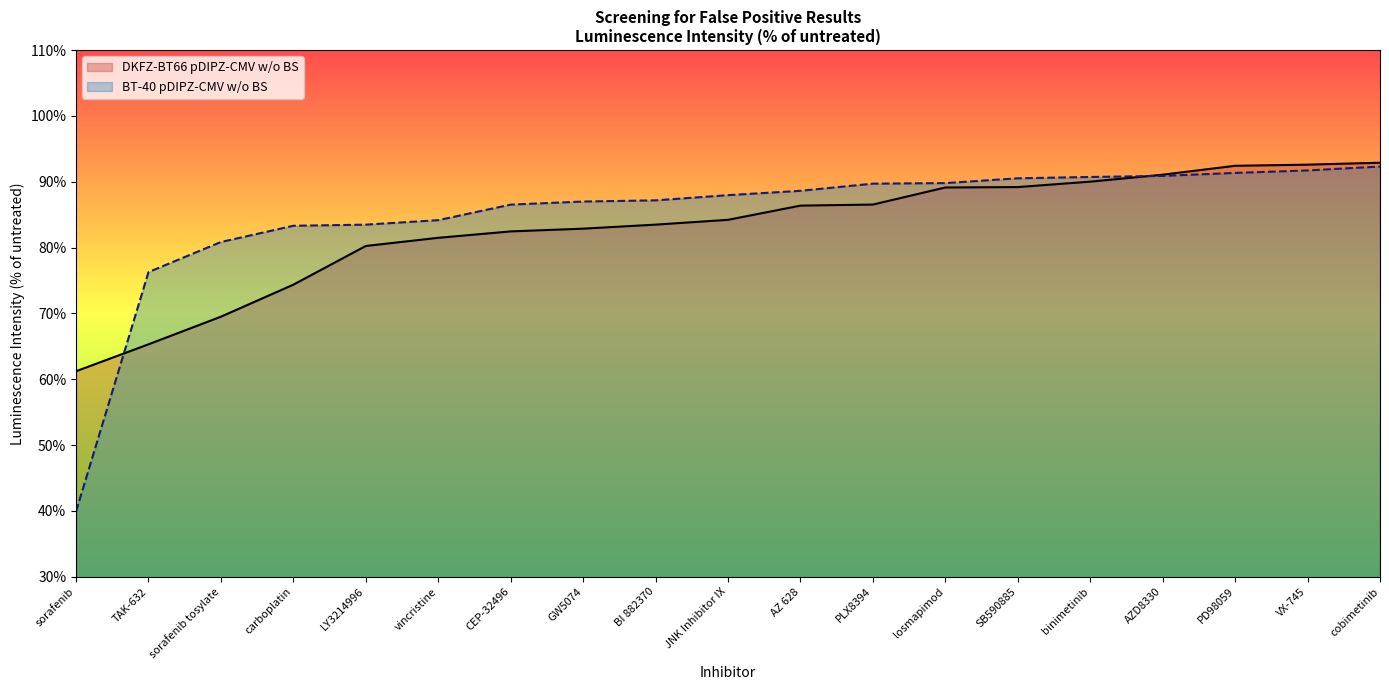

How many intersections are there between DKFZ-BT66 pDIPZ-CMV w/o BS and BT-40 pDIPZ-CMV w/o BS?

2